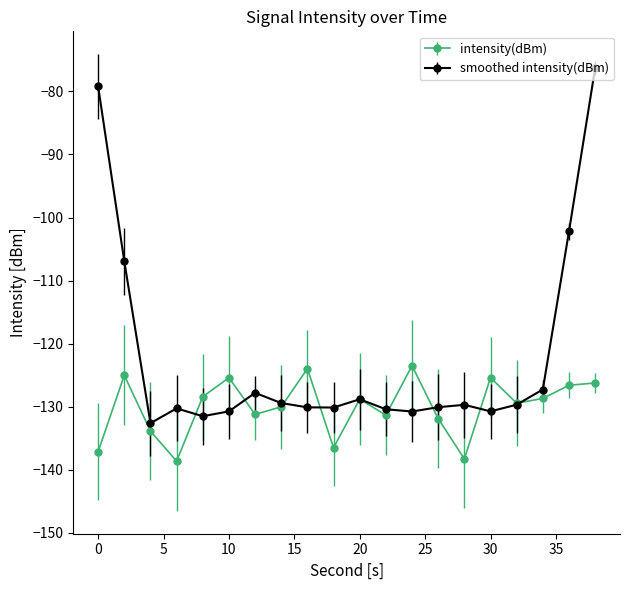

Count the number of data series in this chart.

2